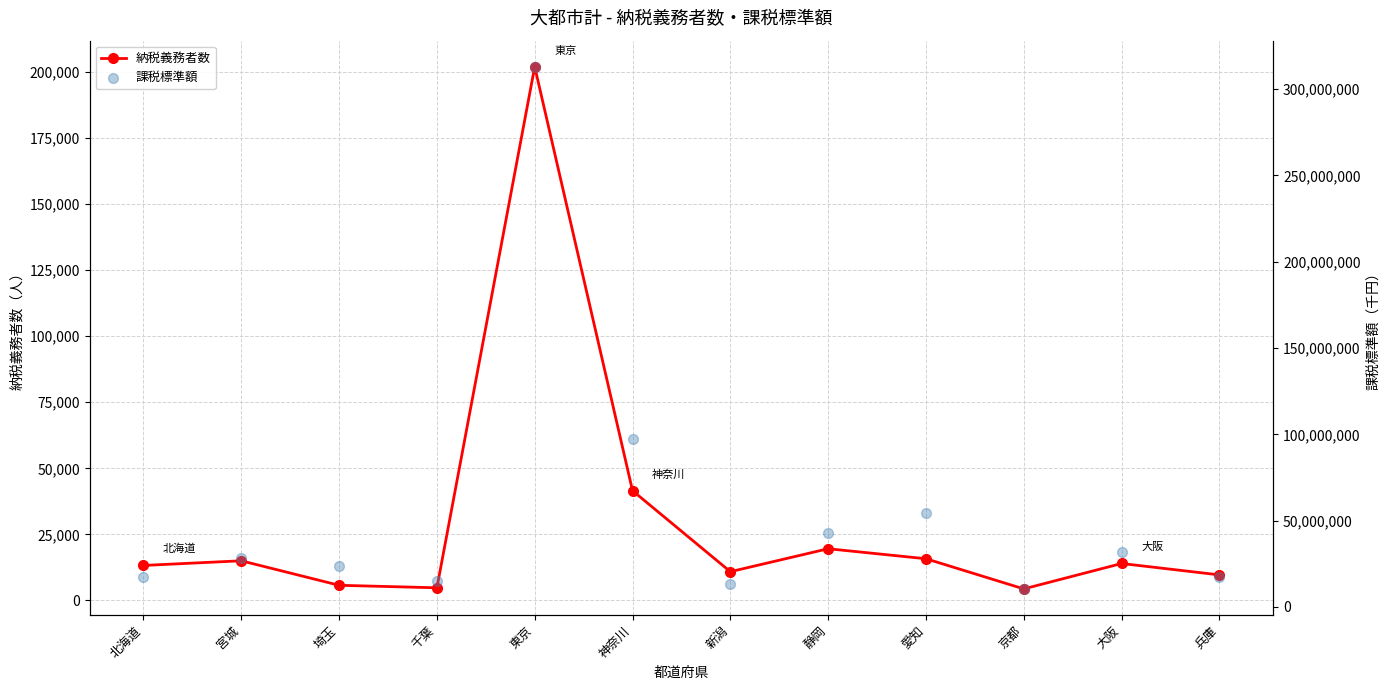

What are all the series names shown in the legend?

納税義務者数, 課税標準額